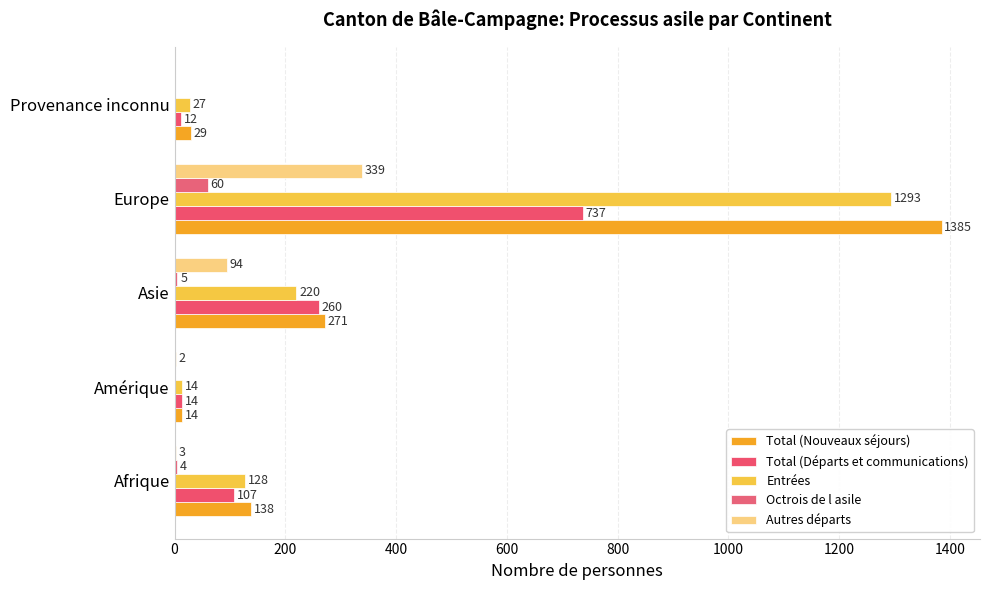

At which label does Total (Nouveaux séjours) reach its peak?

Europe